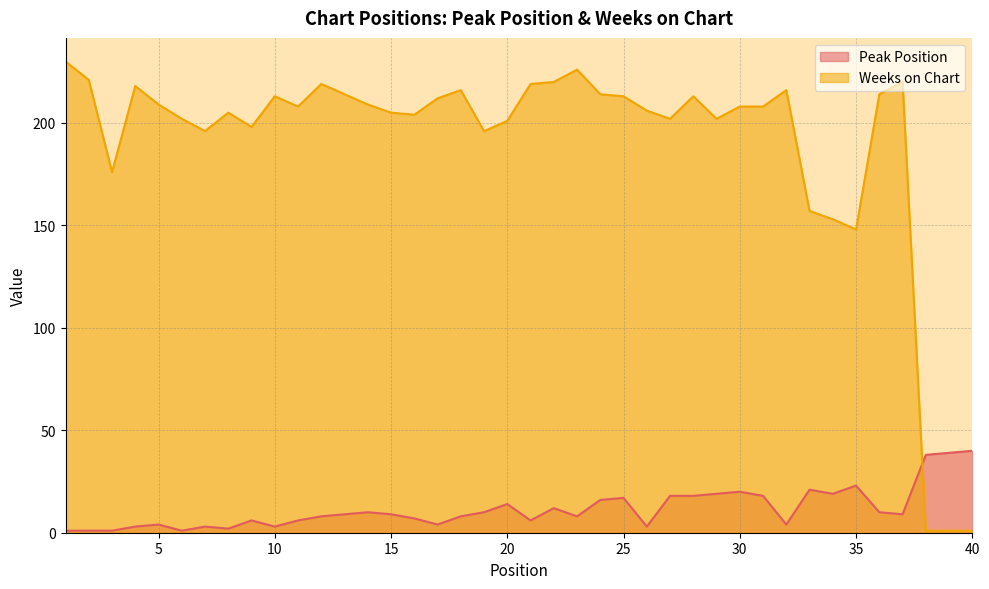

What is the difference between the maximum and second lowest values in the Peak Position series?

39